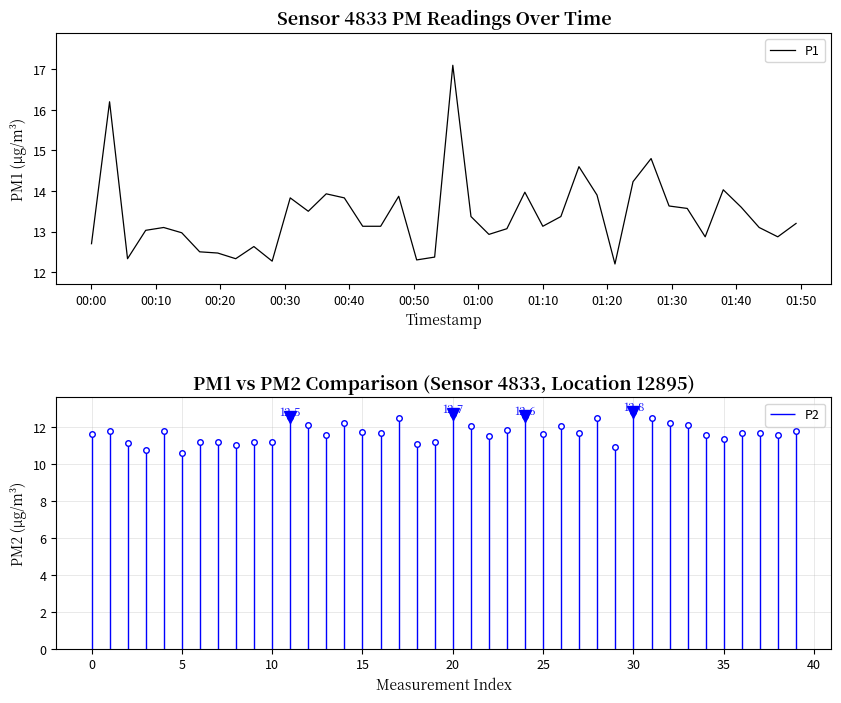

What is the maximum value for P1?

17.1